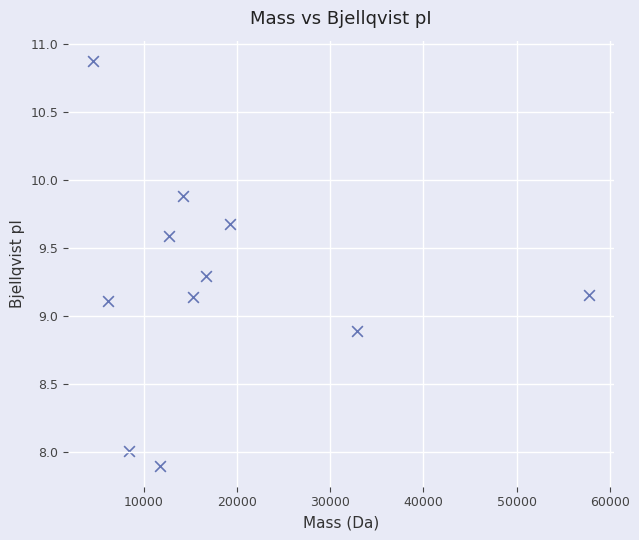

What is the range of X values (max minus min)?

53237.6